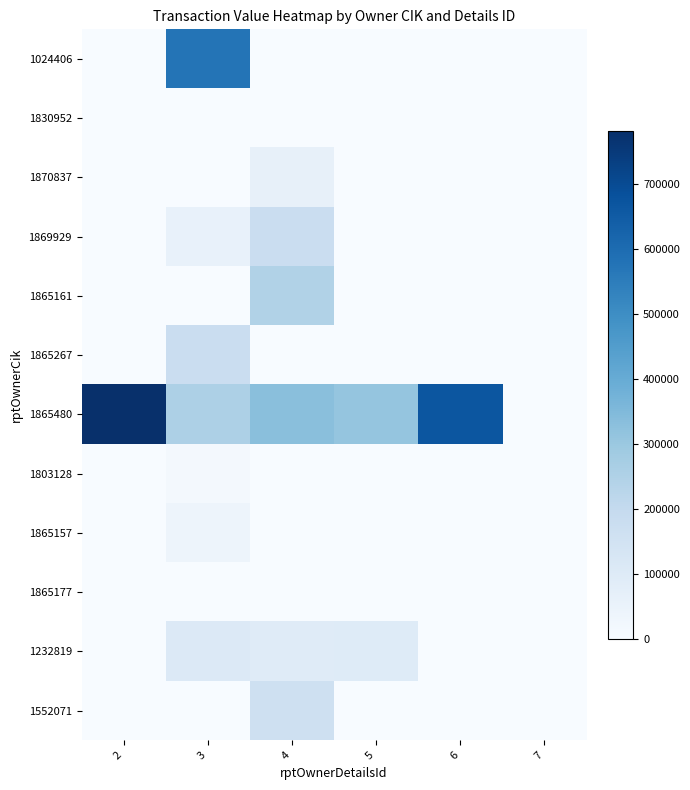

List the series in order of their peak value, highest first.

1865480, 1024406, 1865161, 1869929, 1865267, 1552071, 1232819, 1870837, 1865157, 1803128, 1830952, 1865177